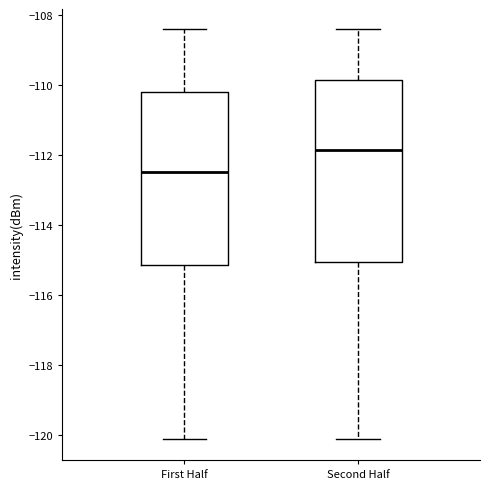

Reading left to right, transcribe this box plot: for each box, give where its median line is, the range the box spans, and where its two whiskers end, as read against the y-axis. The values are not printed on the chart, so give them approximately, as read against the axis.

First Half: median -112.4, box -115.2 to -110.2, whiskers -120.2 to -108.4
Second Half: median -111.8, box -115.0 to -109.8, whiskers -120.2 to -108.4